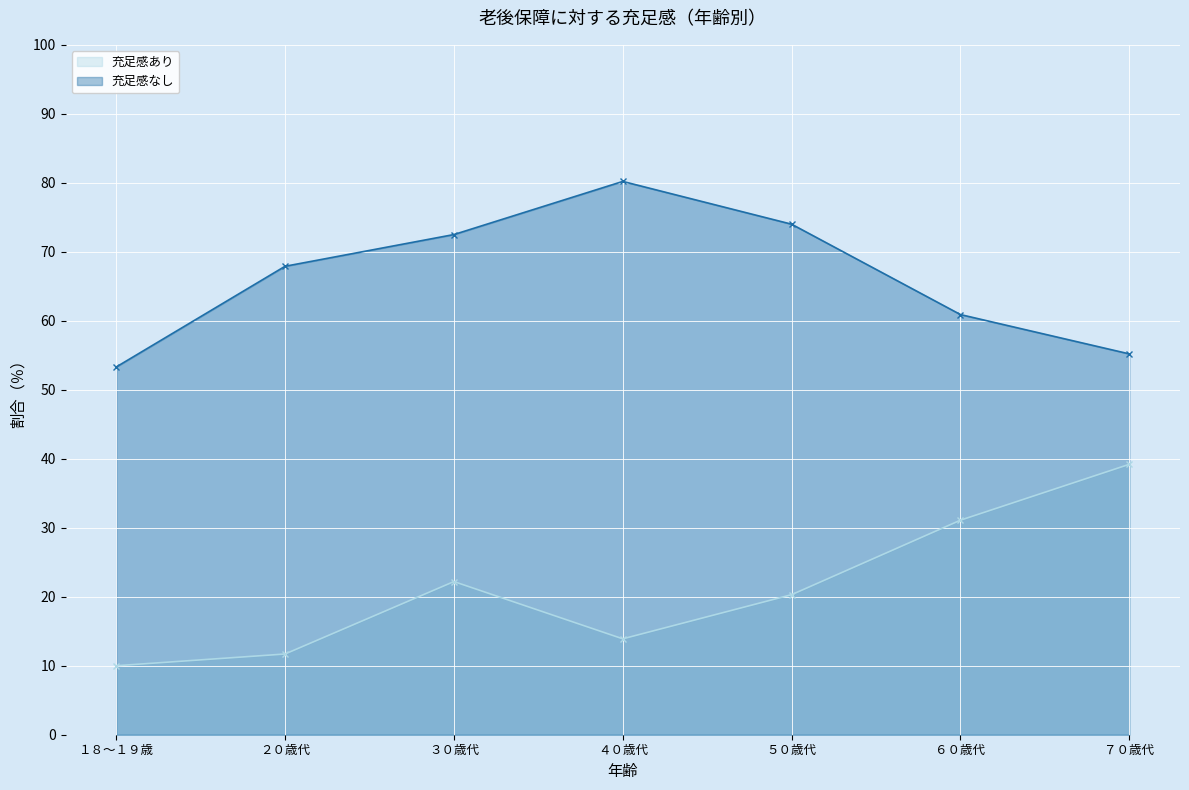

What is the sum of all 充足感あり values?

148.4